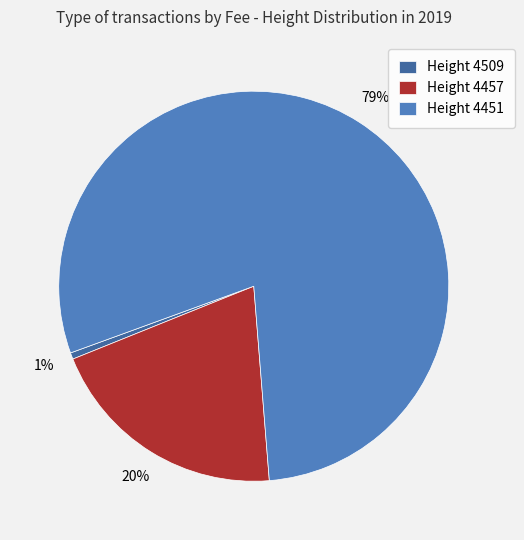

Is the sum of Height 4457 and Height 4451 greater than half?

Yes